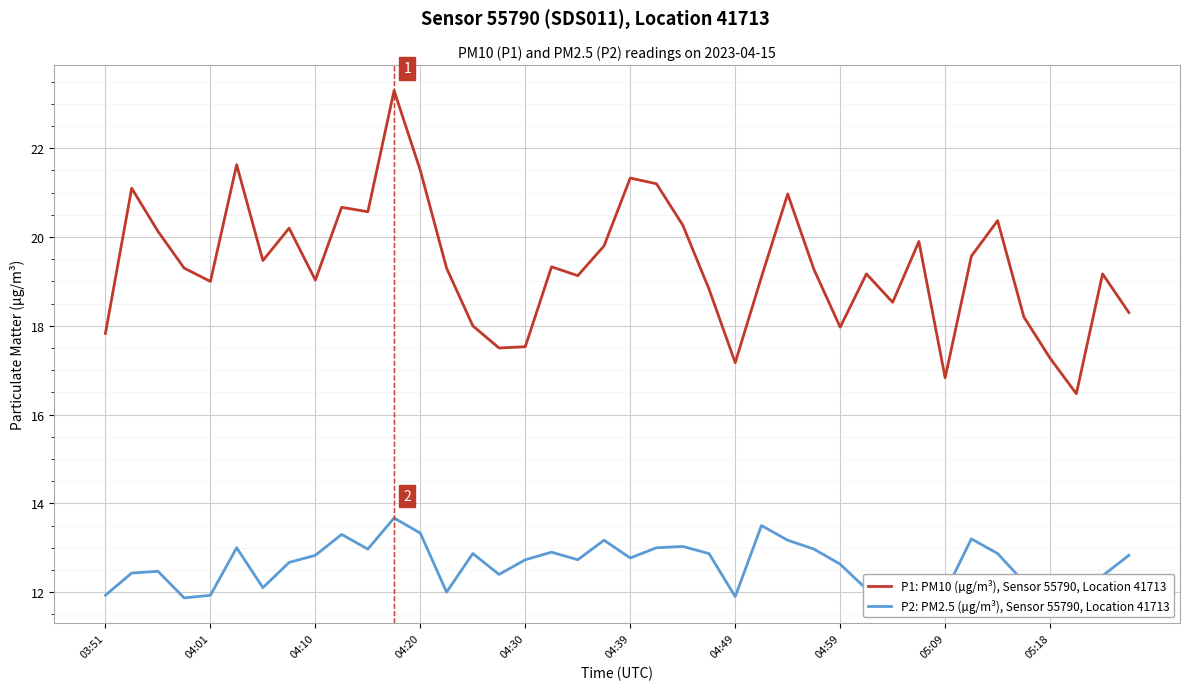

True or false: P2: PM2.5 (µg/m³), Sensor 55790, Location 41713 and P1: PM10 (µg/m³), Sensor 55790, Location 41713 cross at least once.

False